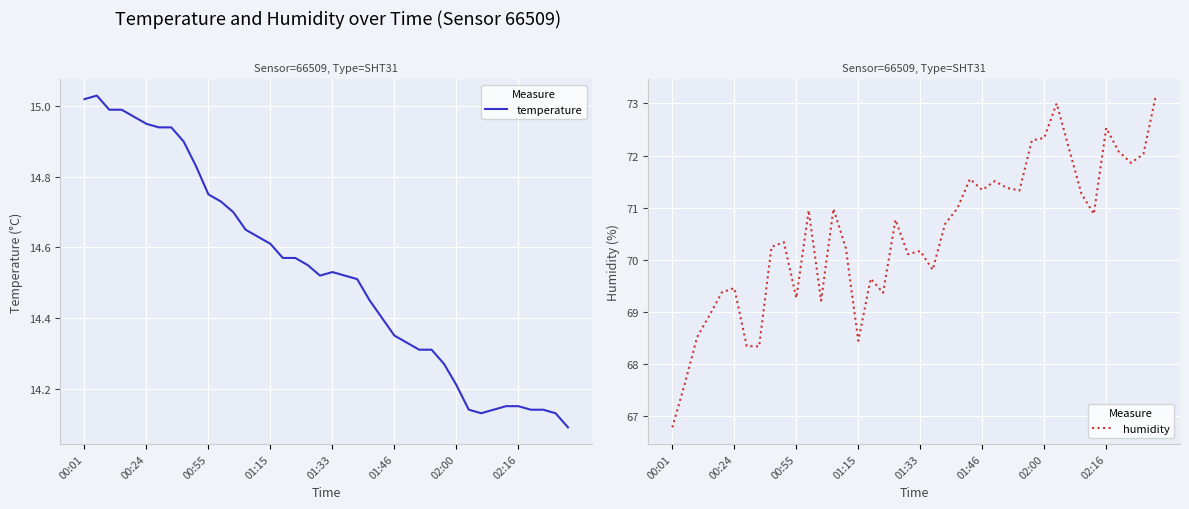

How many lines are shown in the chart?

2